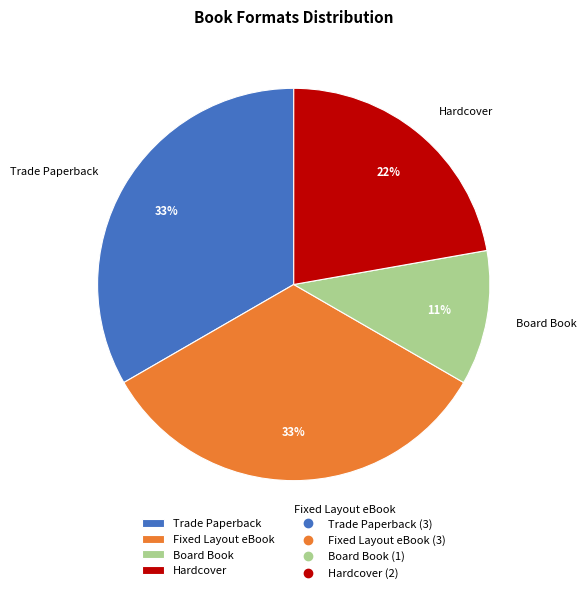

Which category has the smallest portion of the pie?

Board Book